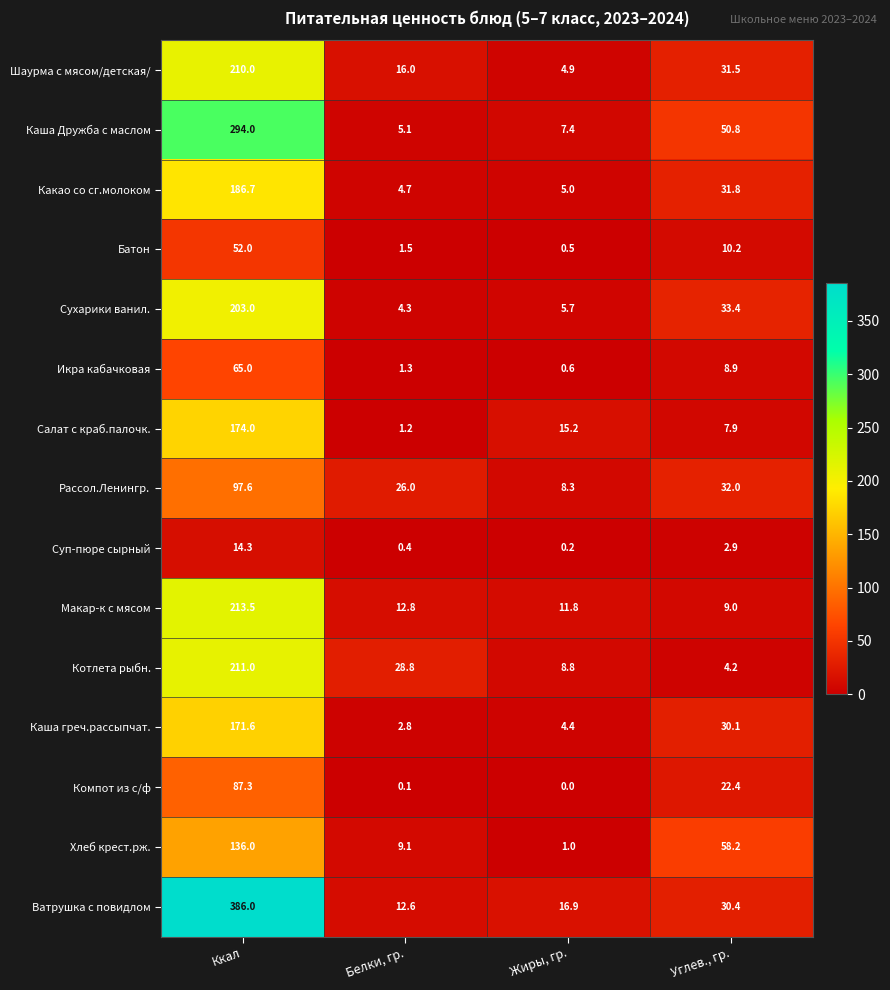

How many values in the Каша греч.рассыпчат. series exceed 30?

2